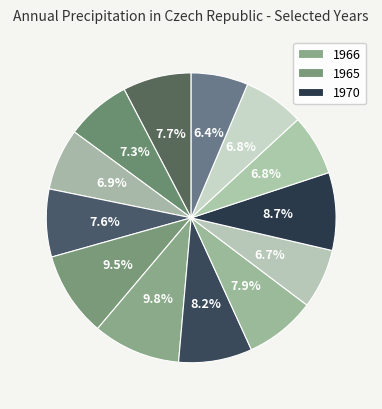

How many segments does this pie chart have?

13